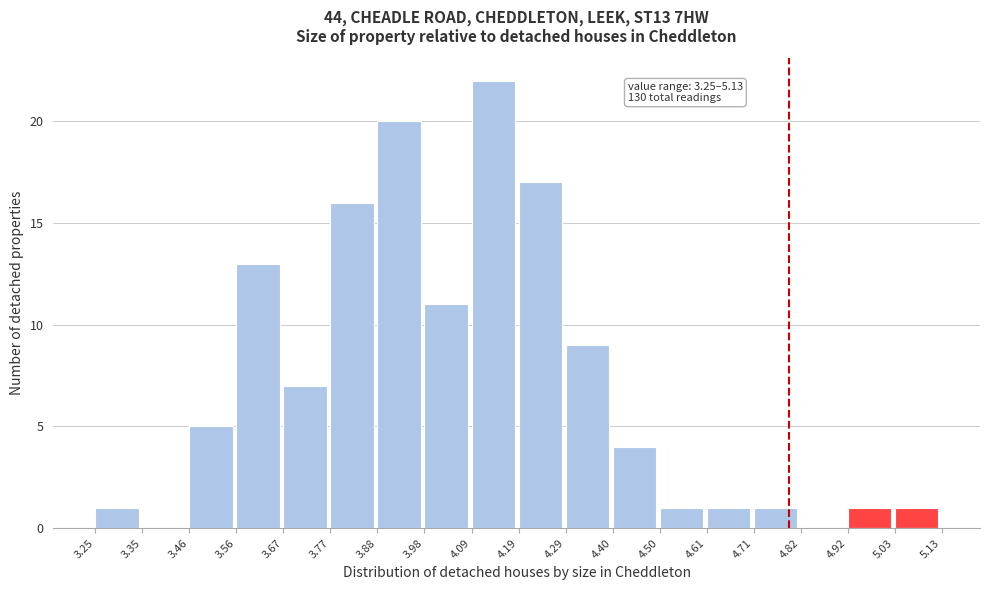

Over which range of the x-axis is the bar tallest?

4.09 to 4.19